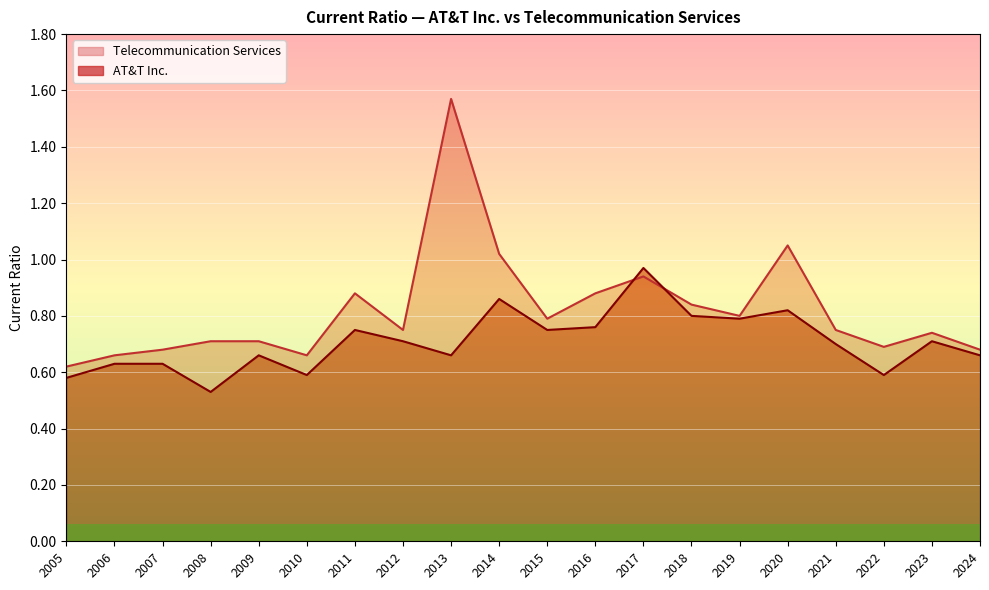

Where is AT&T Inc. nearest to the value 0?

2008